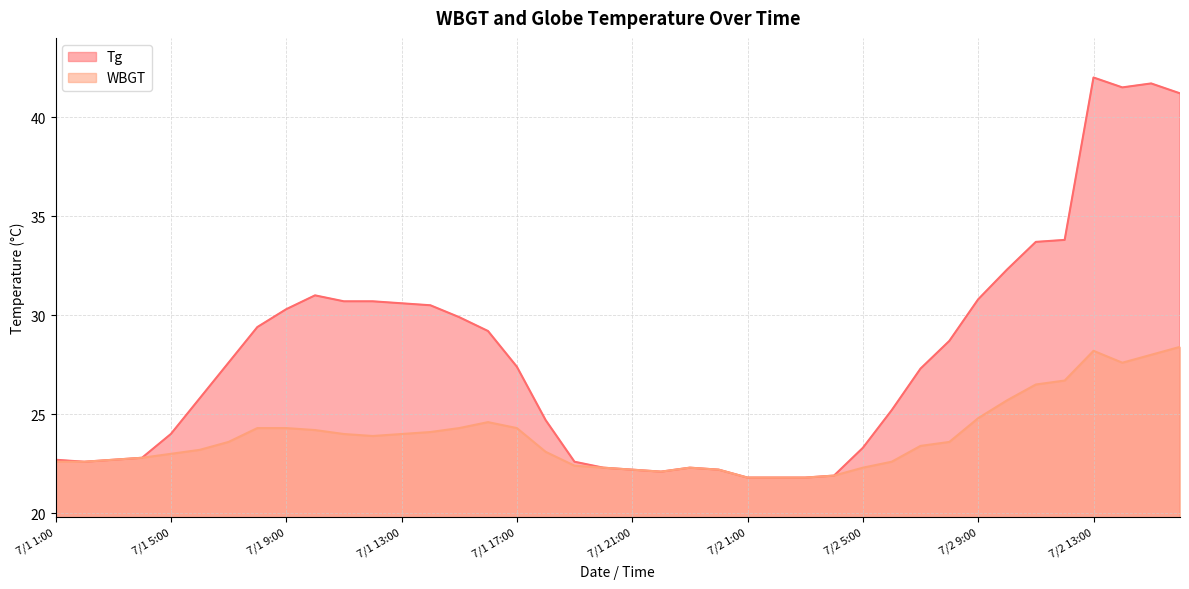

Which series has the largest total across all categories?

Tg